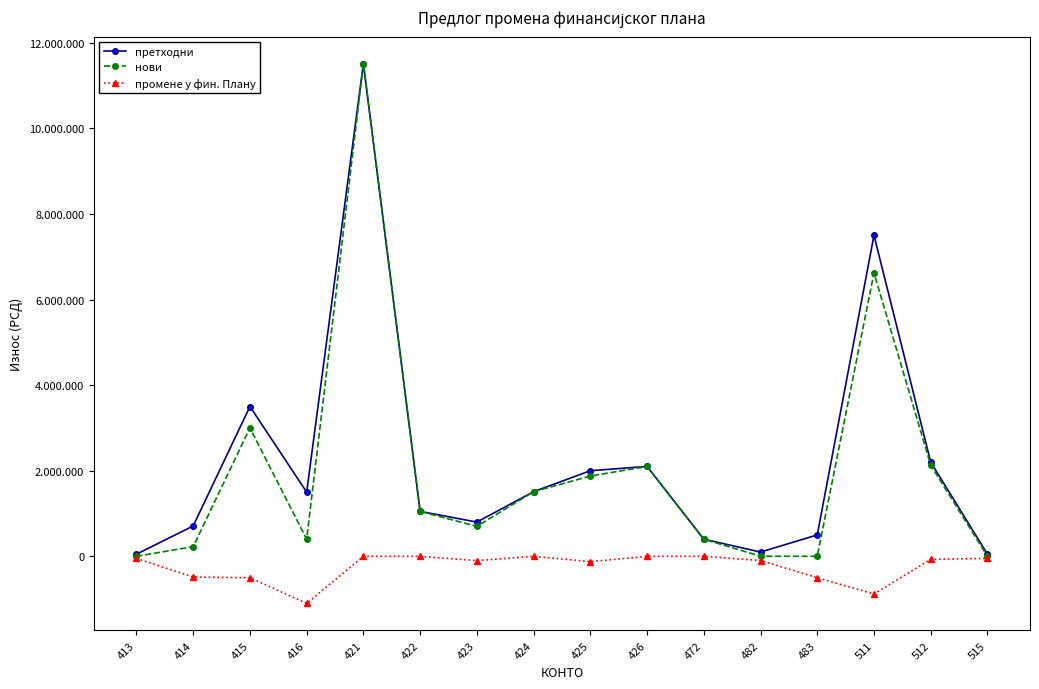

Which series has the largest range (max minus min)?

нови